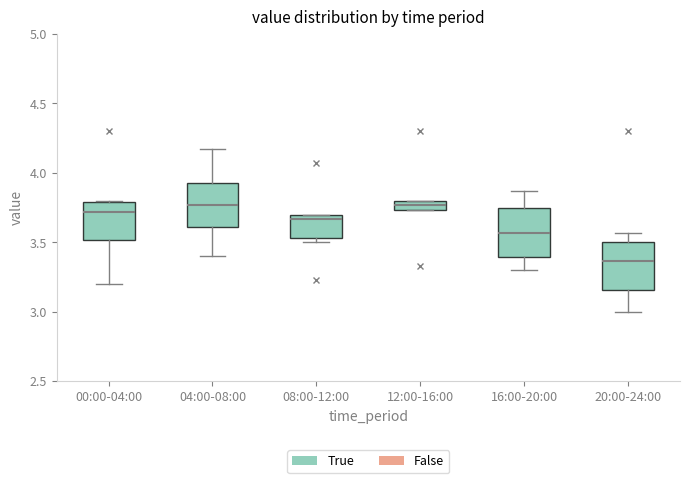

Which box's median line is the lowest?

20:00-24:00